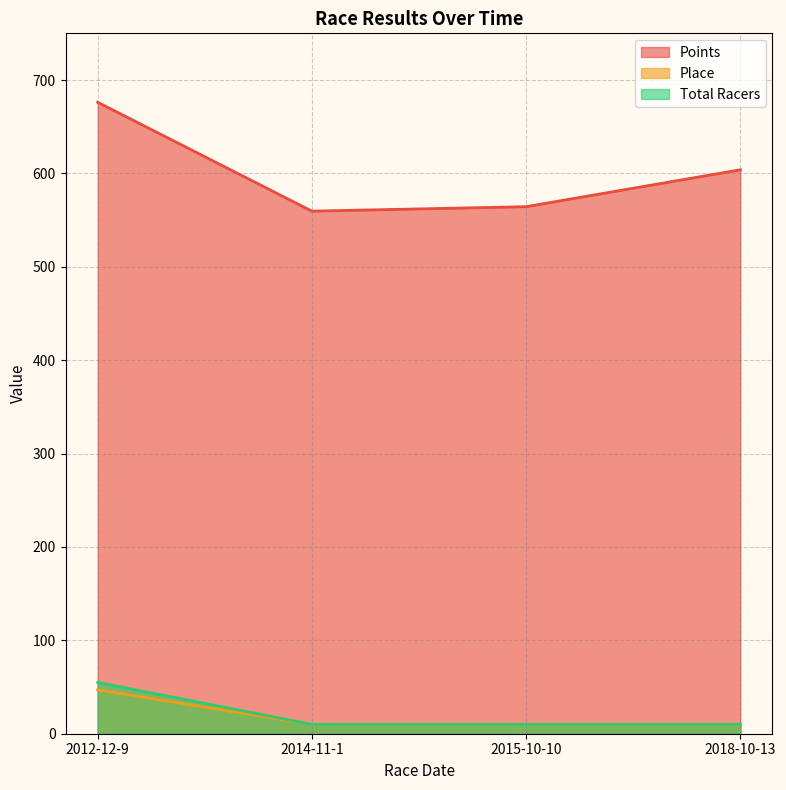

Reading left to right, transcribe all the data shown in this chart.

Points: 2012-12-9=676.2	2014-11-1=559.6	2015-10-10=564.4	2018-10-13=603.9
Place: 2012-12-9=47.0	2014-11-1=10.0	2015-10-10=10.0	2018-10-13=10.0
Total Racers: 2012-12-9=55.0	2014-11-1=10.0	2015-10-10=10.0	2018-10-13=10.0